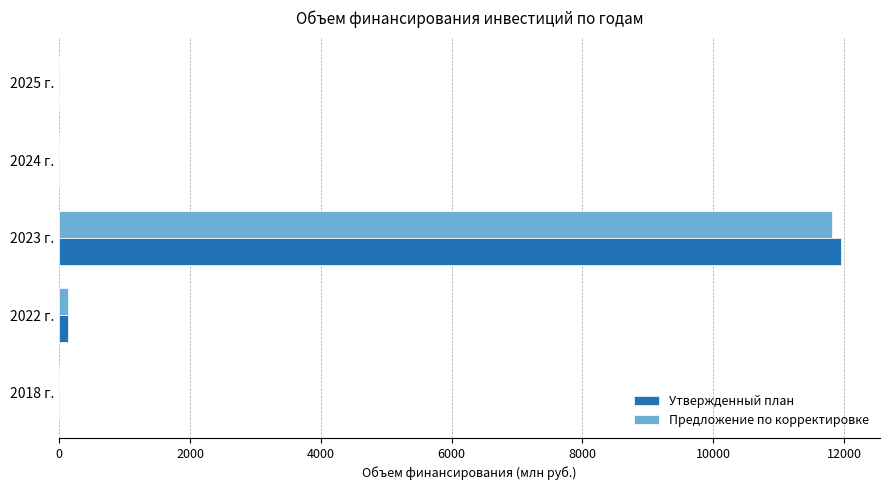

What is the sum of all Утвержденный план values?

12086.8